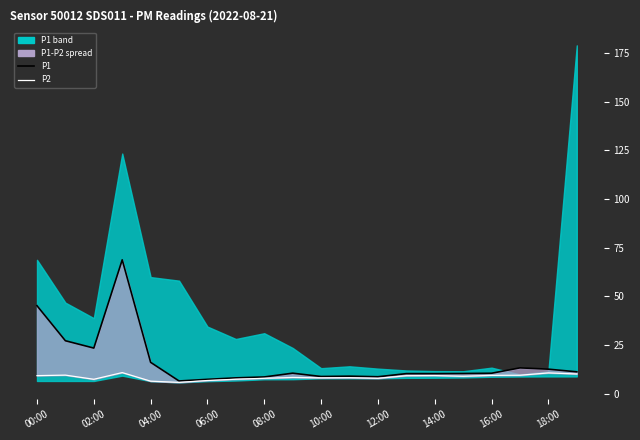

True or false: P1 has a value of 24.2 at 06:00.

False